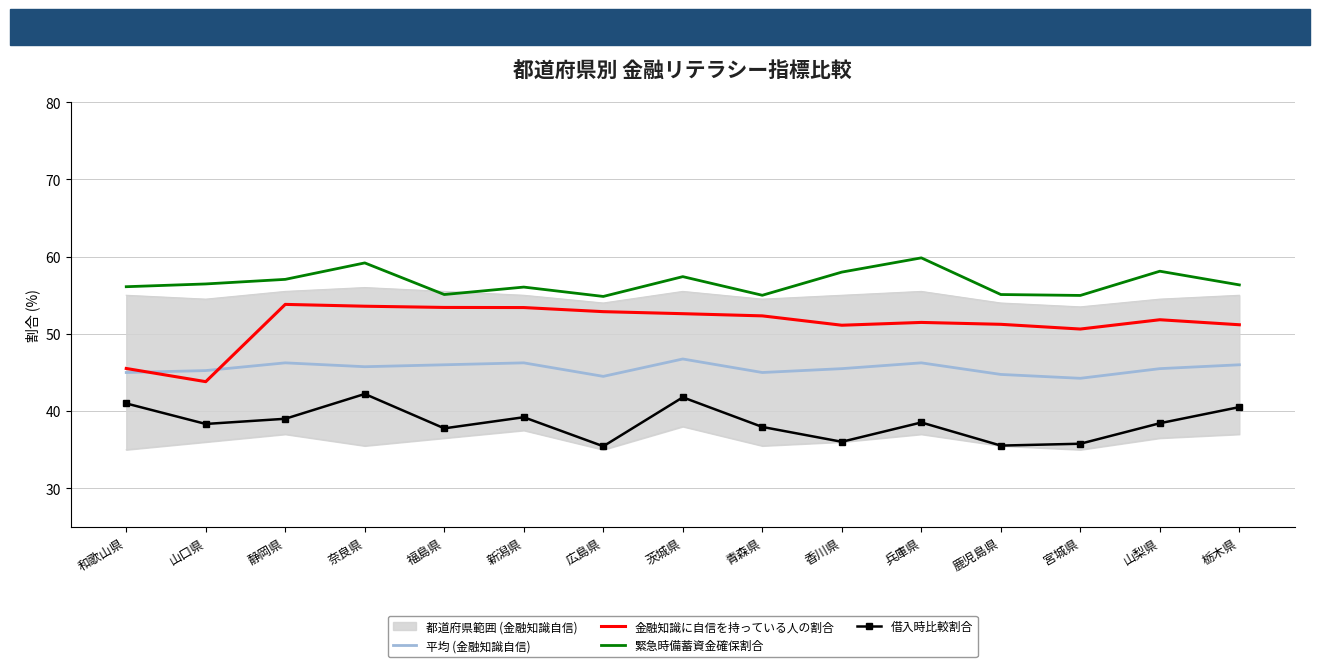

True or false: 緊急時備蓄資金確保割合 and 借入時比較割合 intersect in this chart.

False